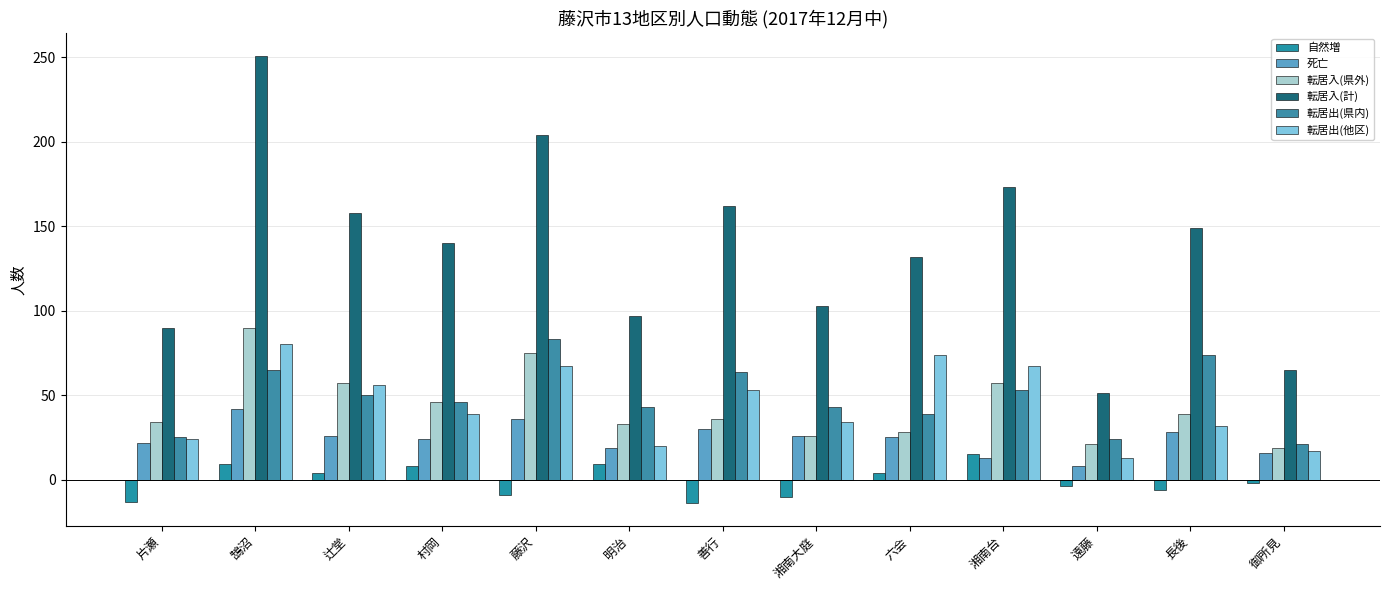

What is the label of the 13th bar from the left?

御所見